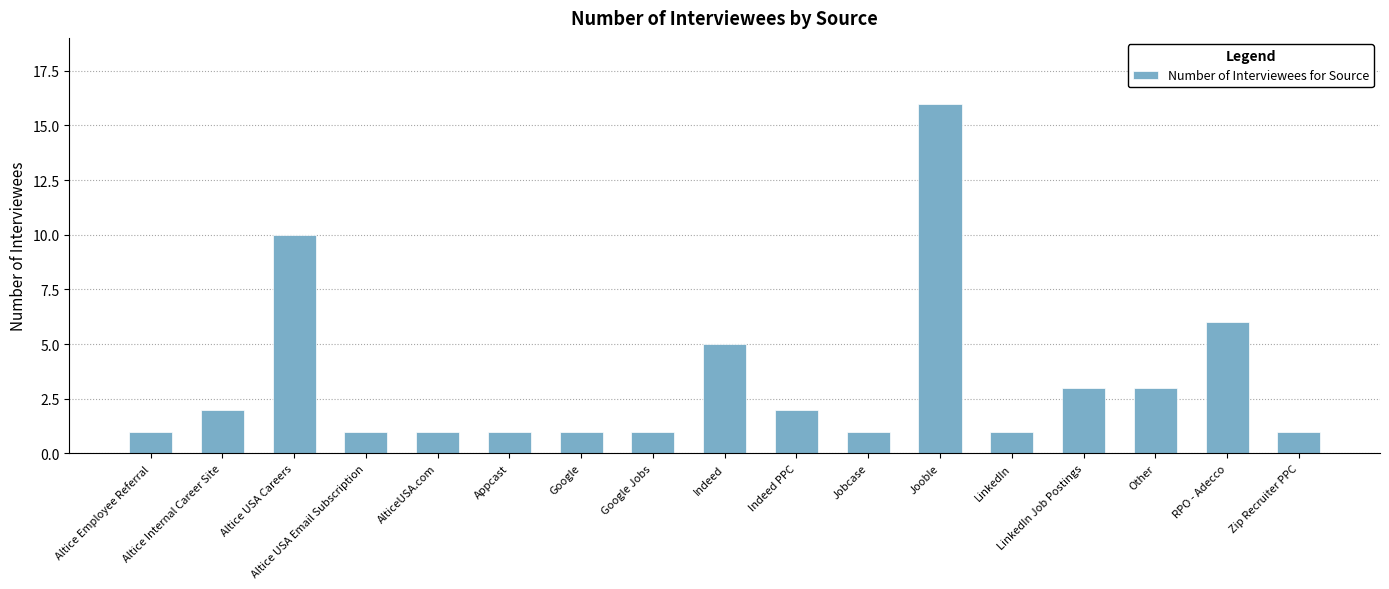

Reading left to right, transcribe all the data shown in this chart.

Altice Employee Referral=1	Altice Internal Career Site=2	Altice USA Careers=10	Altice USA Email Subscription=1	AlticeUSA.com=1	Appcast=1	Google=1	Google Jobs=1	Indeed=5	Indeed PPC=2	Jobcase=1	Jooble=16	LinkedIn=1	LinkedIn Job Postings=3	Other=3	RPO - Adecco=6	Zip Recruiter PPC=1